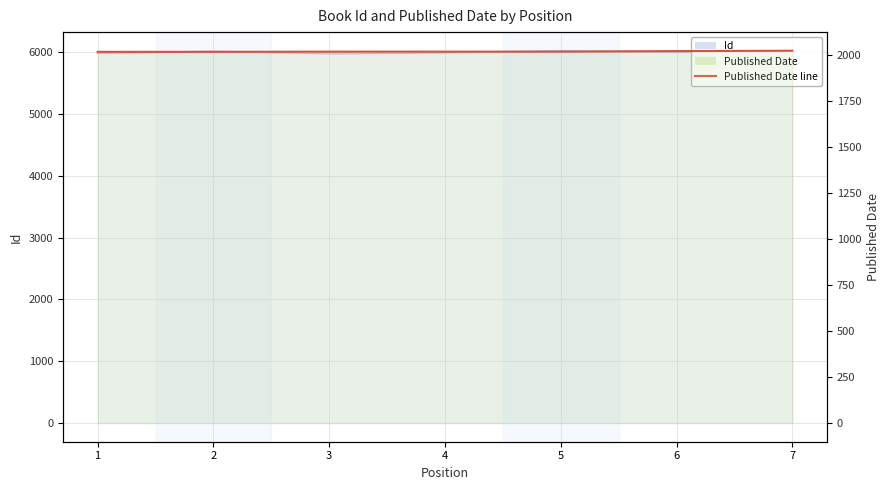

What is the total value across all series at 3?

7989